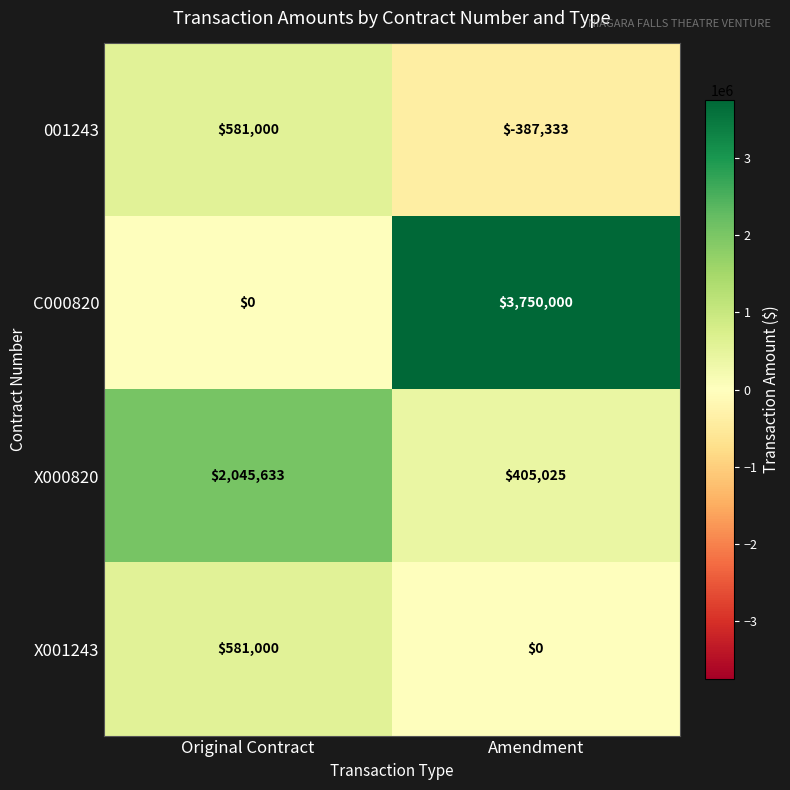

What is the spread (max minus min) of values at Original Contract?

2045633